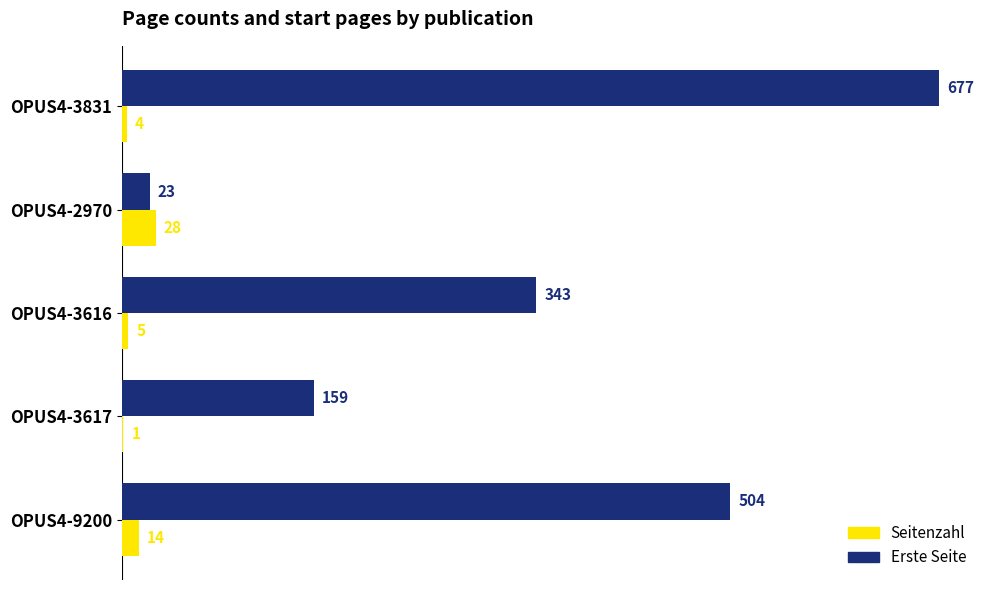

What are all the series names shown in the legend?

Seitenzahl, Erste Seite